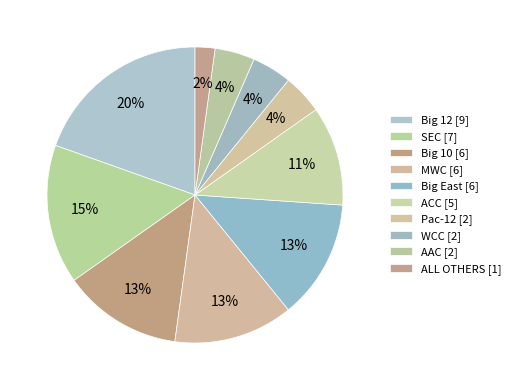

To the nearest percent, what is the difference between the ACC and Big 12 slice percentages?

9%